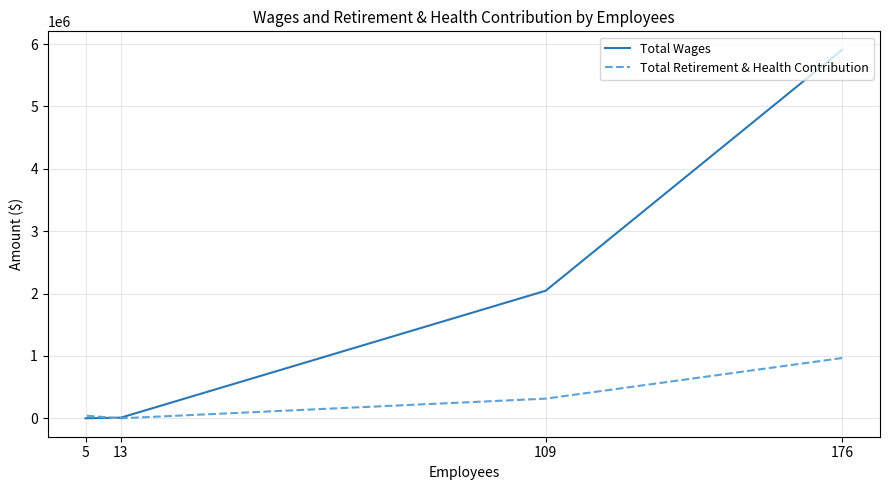

Count the number of categories in the chart.

4